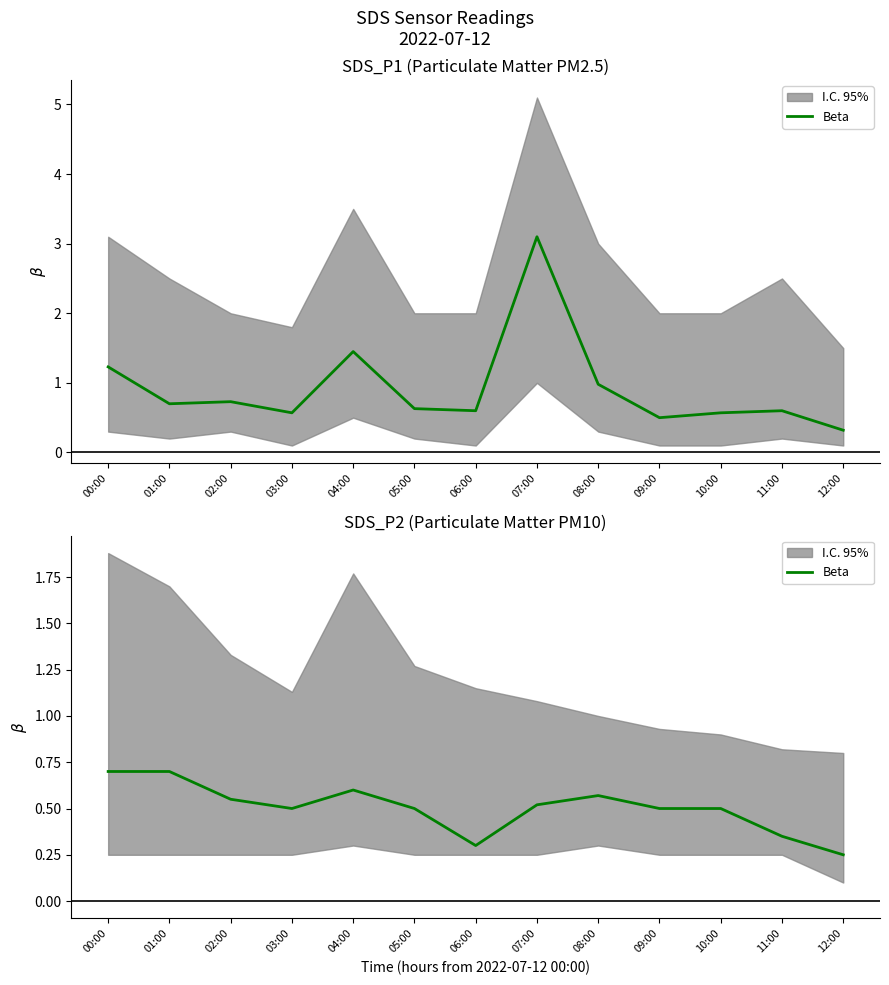

True or false: there are more than 0 points higher than both neighbors.

True